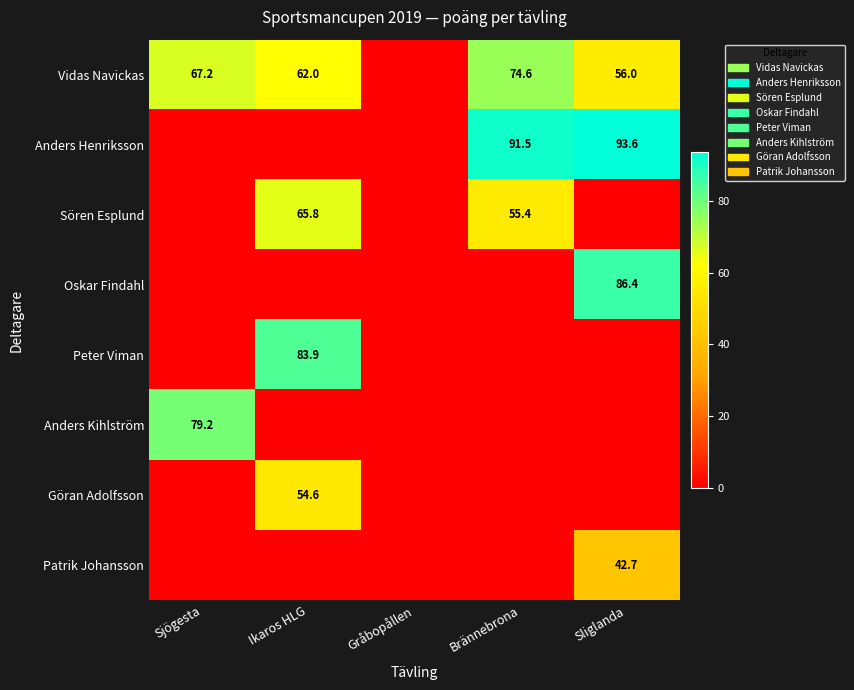

What is the spread (max minus min) of values at Ikaros HLG?

83.9